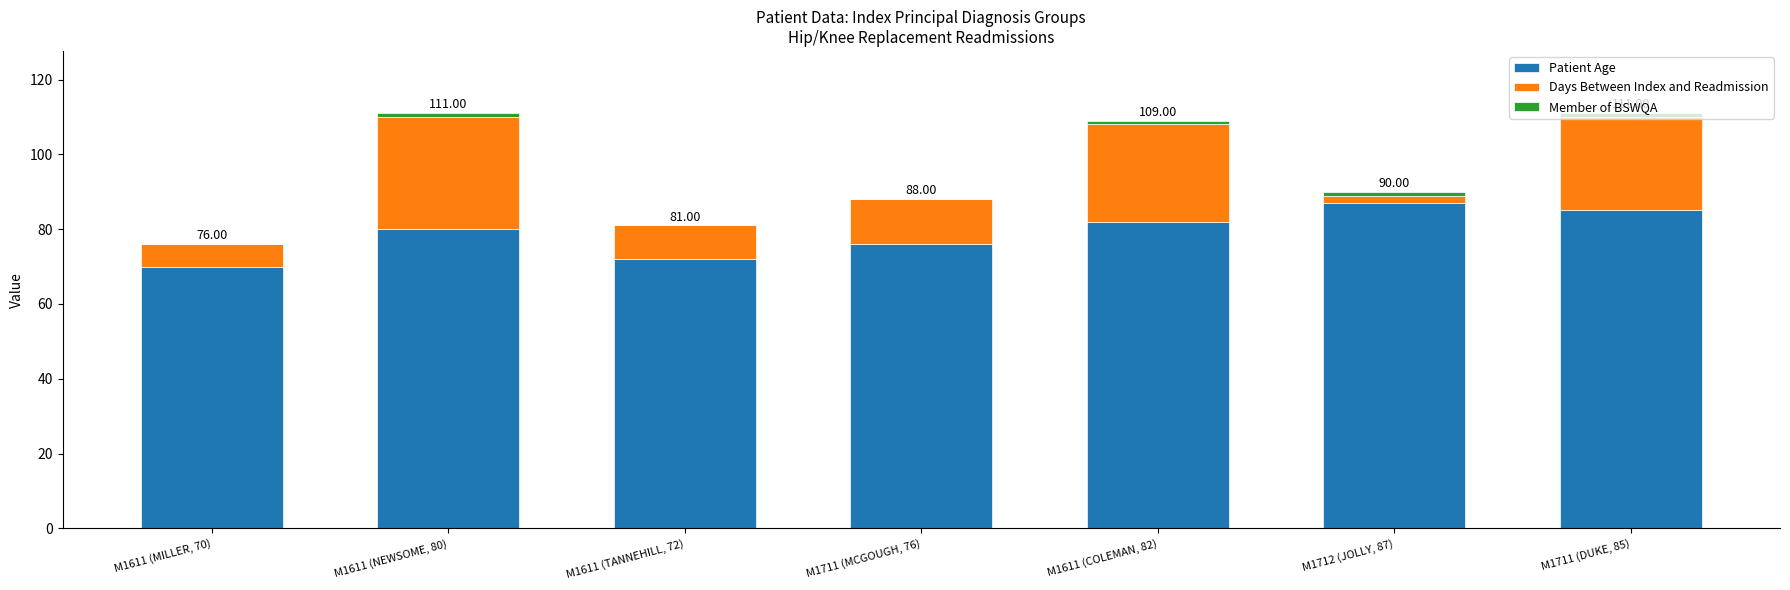

Is it true that Member of BSWQA equals 1 at M1611 (COLEMAN, 82)?

False